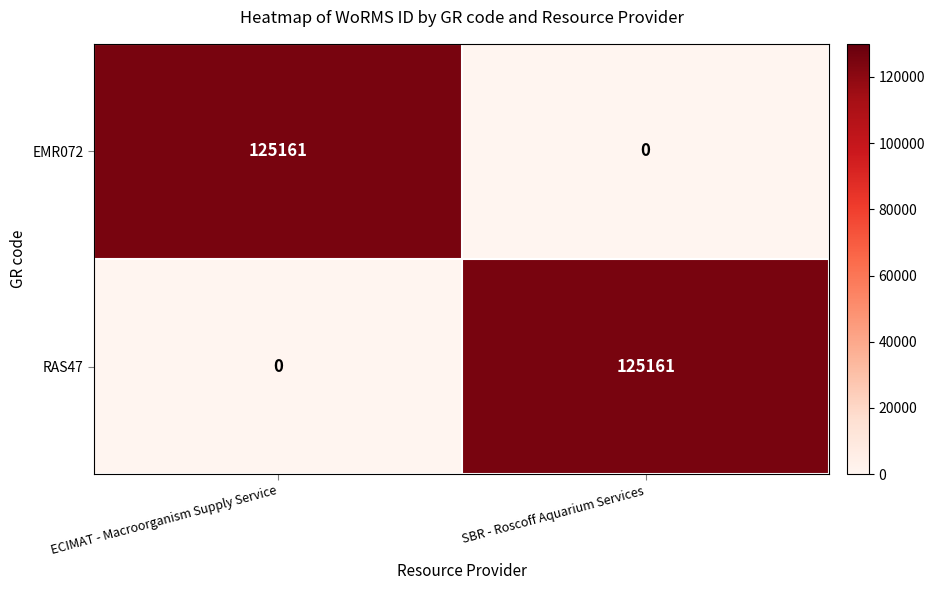

Which category has the lowest value in the EMR072 series?

SBR - Roscoff Aquarium Services